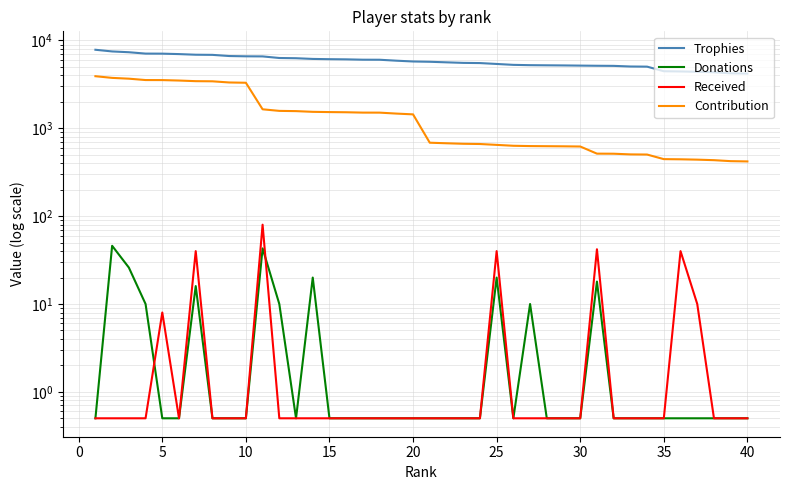

What is the highest value of the Donations series?

46.0